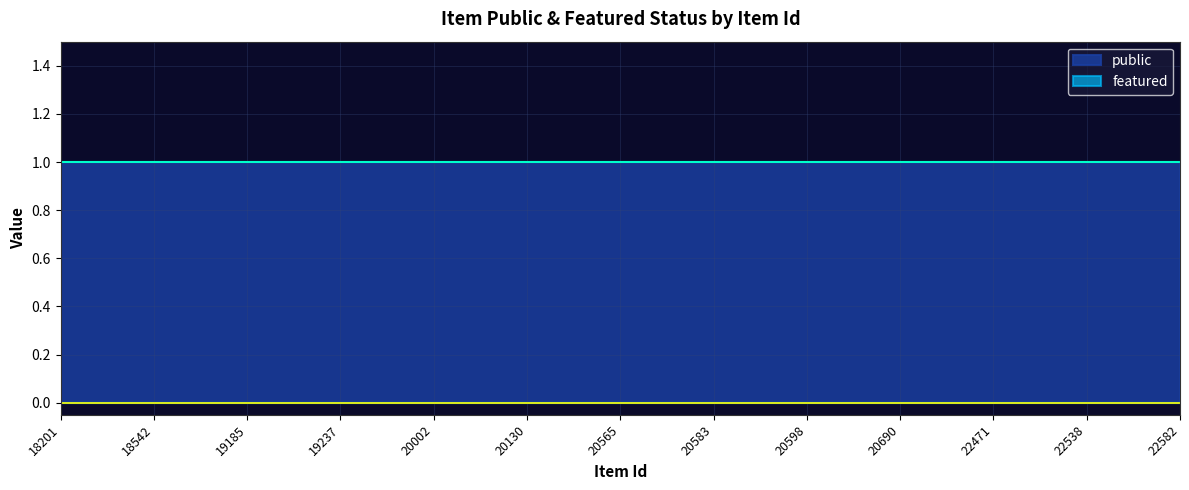

True or false: featured and public cross at least once.

False